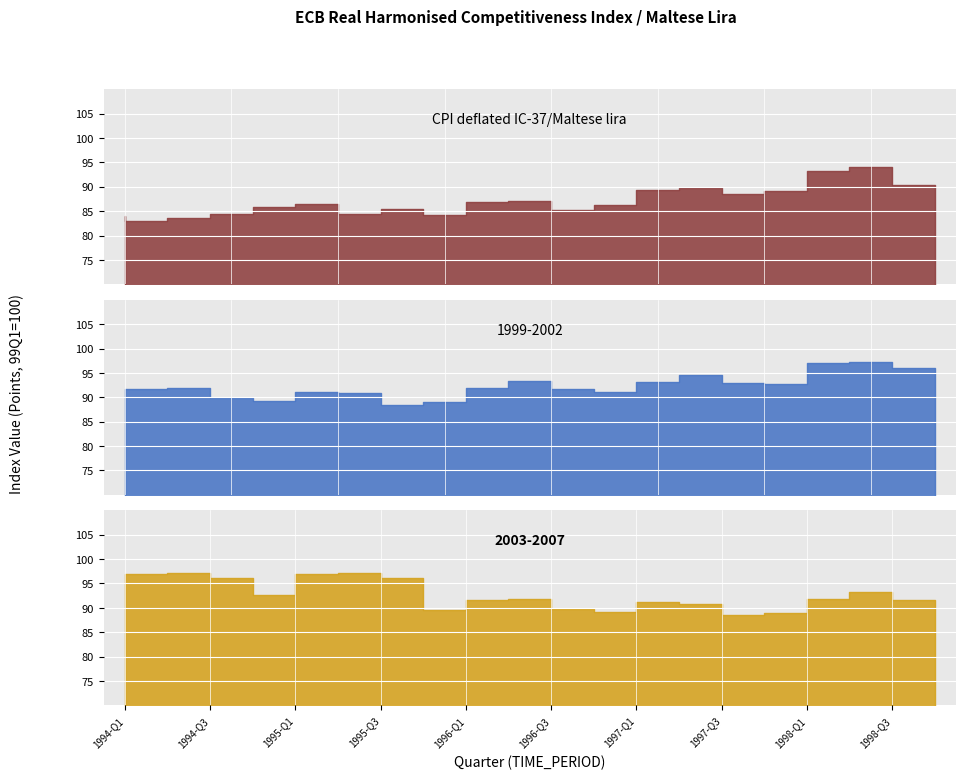

In 1999-2002, how many points are lower than both neighbors (excluding endpoints)?

4